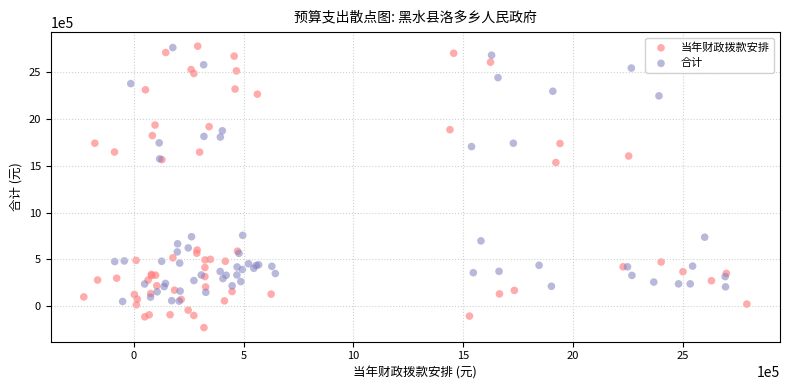

What are all the series names shown in the legend?

当年财政拨款安排, 合计